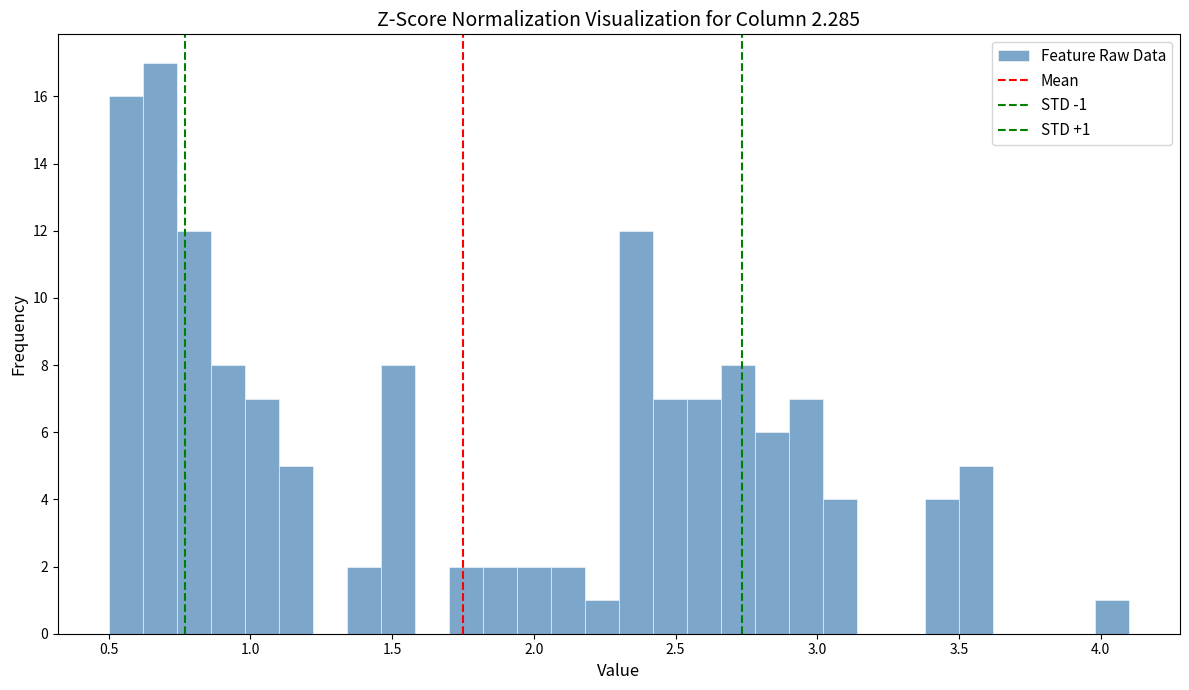

Around what value on the x-axis is the tallest bar? Give the approximate position of its centre, as read against the axis.

0.70